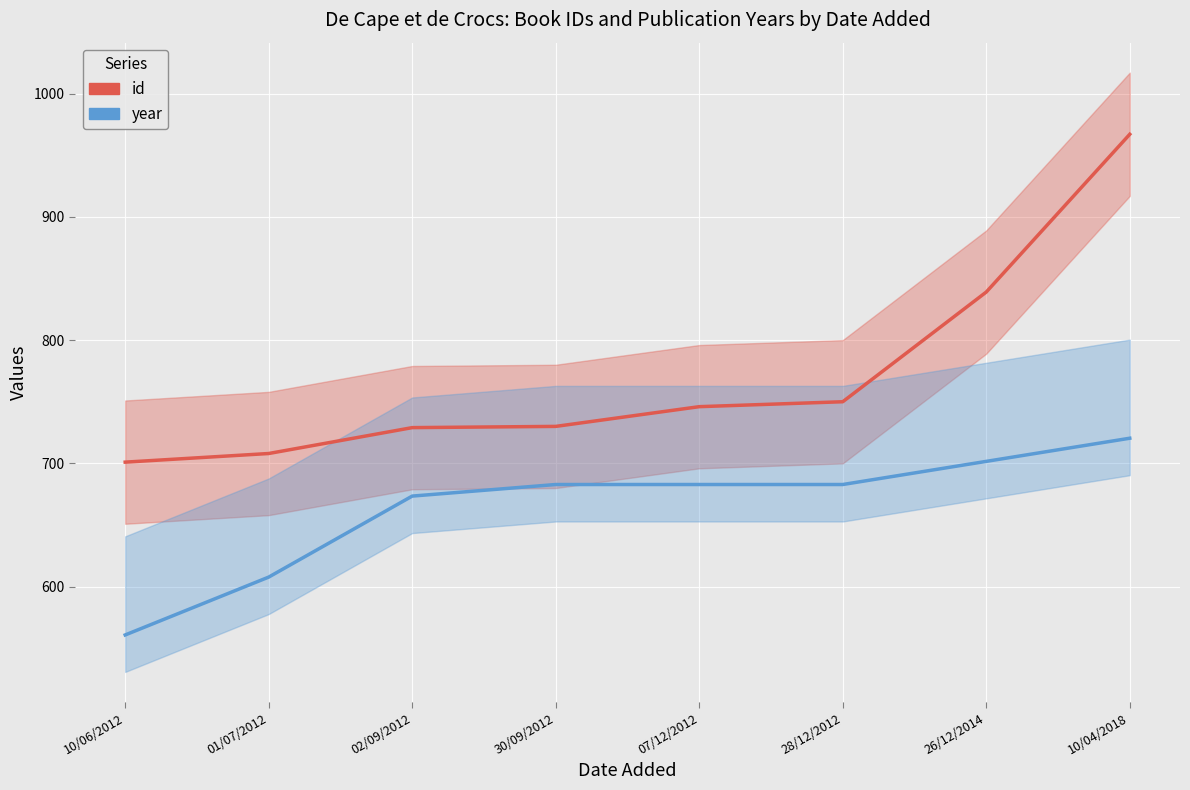

The value of year at 10/06/2012 is 294.9. True or false?

False